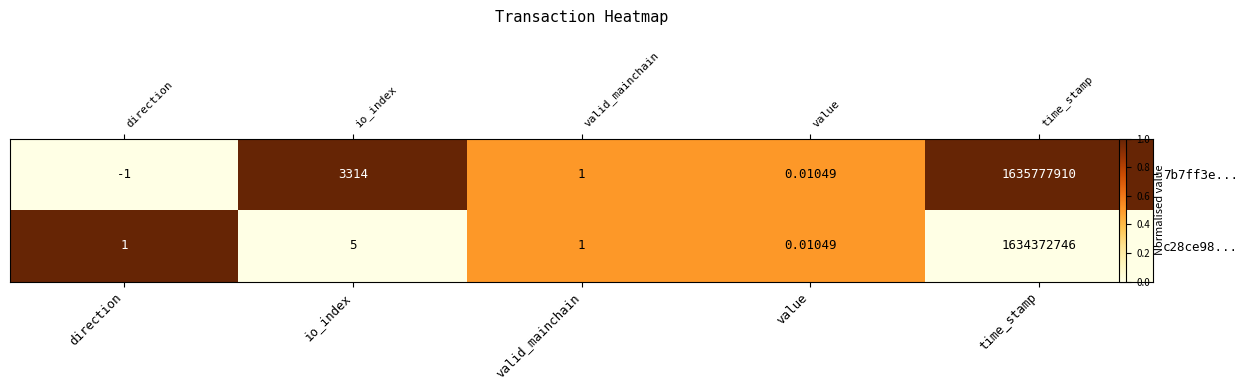

At time_stamp, list the series in order from smallest to largest.

c28ce98..., 7b7ff3e...